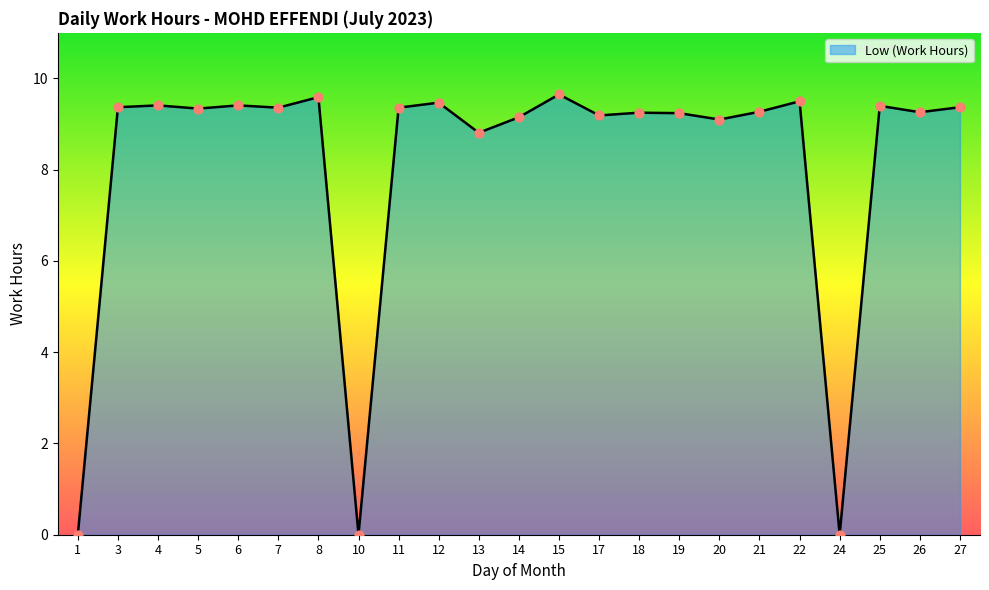

Which has a higher value, 22 or 27?

22